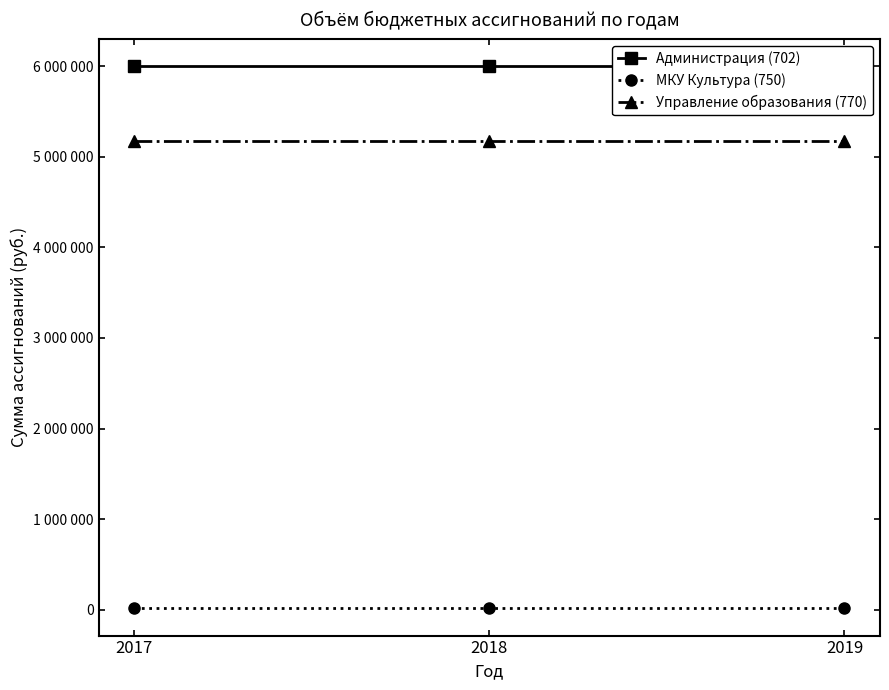

What is the minimum value for Администрация (702)?

6001100